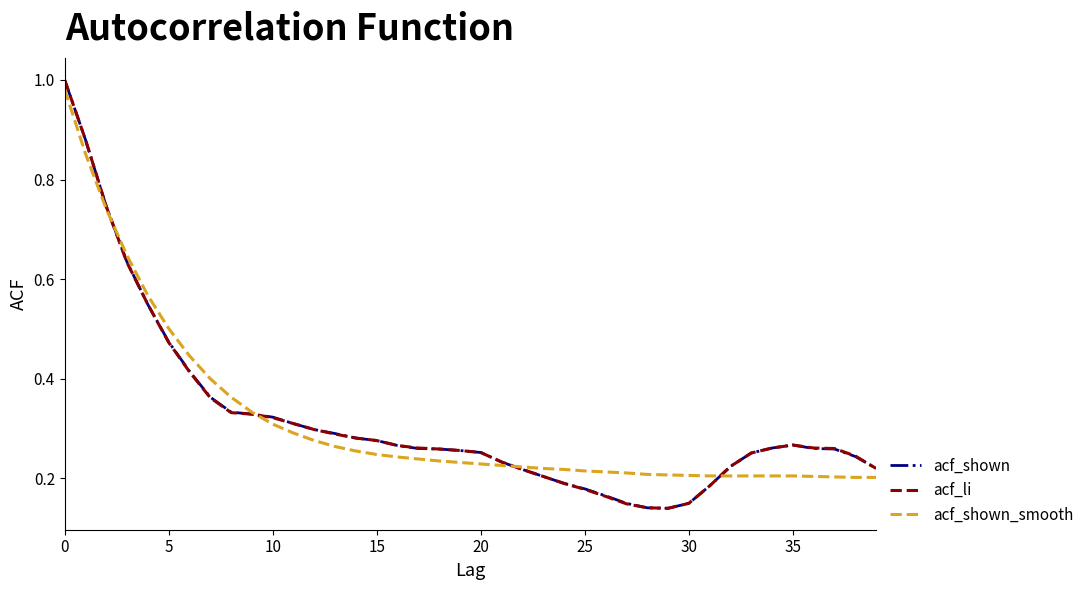

True or false: acf_shown and acf_li cross at least once.

False